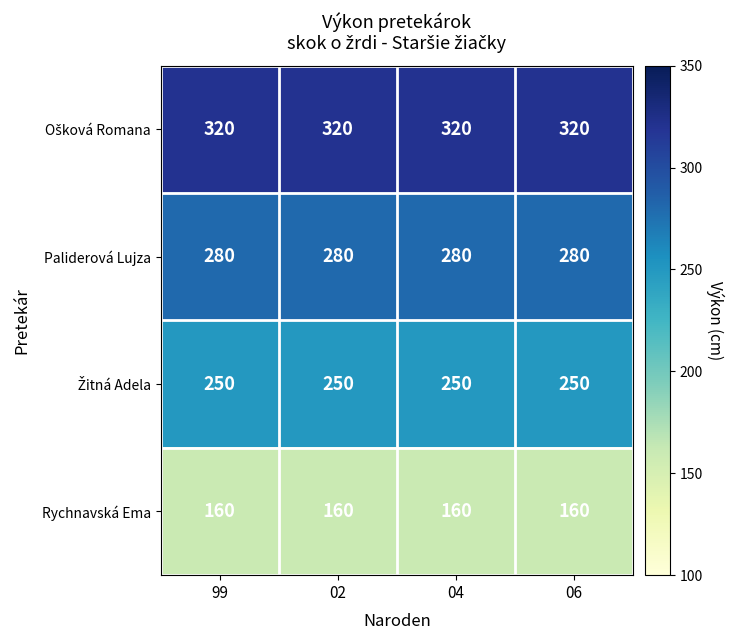

What is the difference between the highest and lowest values at 02?

160